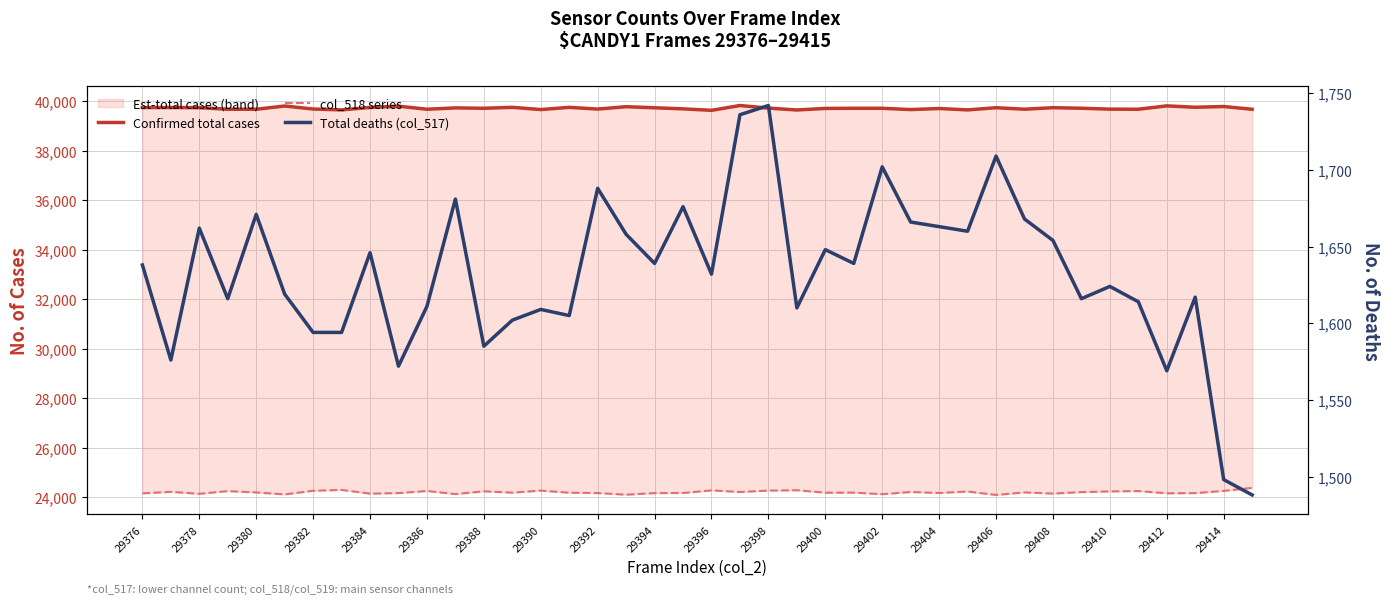

At which category is the sum across all series the highest?

21